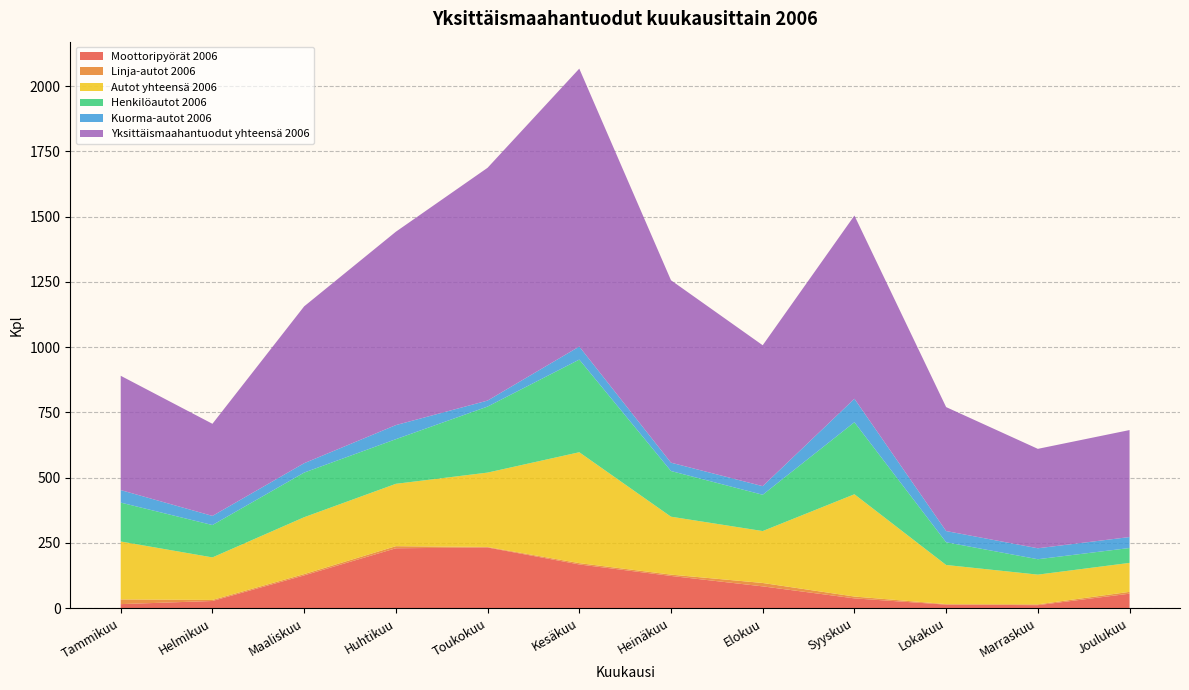

Reading left to right, what are all the values shown in this chart?

Moottoripyörät 2006: Tammikuu=15	Helmikuu=27	Maaliskuu=125	Huhtikuu=229	Toukokuu=232	Kesäkuu=167	Heinäkuu=123	Elokuu=83	Syyskuu=37	Lokakuu=13	Marraskuu=11	Joulukuu=55
Linja-autot 2006: Tammikuu=18	Helmikuu=4	Maaliskuu=5	Huhtikuu=8	Toukokuu=2	Kesäkuu=5	Heinäkuu=5	Elokuu=13	Syyskuu=7	Lokakuu=2	Marraskuu=3	Joulukuu=7
Autot yhteensä 2006: Tammikuu=222	Helmikuu=163	Maaliskuu=218	Huhtikuu=239	Toukokuu=285	Kesäkuu=425	Heinäkuu=222	Elokuu=199	Syyskuu=392	Lokakuu=150	Marraskuu=114	Joulukuu=111
Henkilöautot 2006: Tammikuu=149	Helmikuu=124	Maaliskuu=171	Huhtikuu=171	Toukokuu=253	Kesäkuu=355	Heinäkuu=175	Elokuu=139	Syyskuu=276	Lokakuu=87	Marraskuu=59	Joulukuu=57
Kuorma-autot 2006: Tammikuu=48	Helmikuu=35	Maaliskuu=36	Huhtikuu=54	Toukokuu=23	Kesäkuu=50	Heinäkuu=32	Elokuu=33	Syyskuu=90	Lokakuu=43	Marraskuu=42	Joulukuu=42
Yksittäismaahantuodut yhteensä 2006: Tammikuu=438	Helmikuu=353	Maaliskuu=601	Huhtikuu=741	Toukokuu=892	Kesäkuu=1065	Heinäkuu=699	Elokuu=540	Syyskuu=702	Lokakuu=475	Marraskuu=381	Joulukuu=410